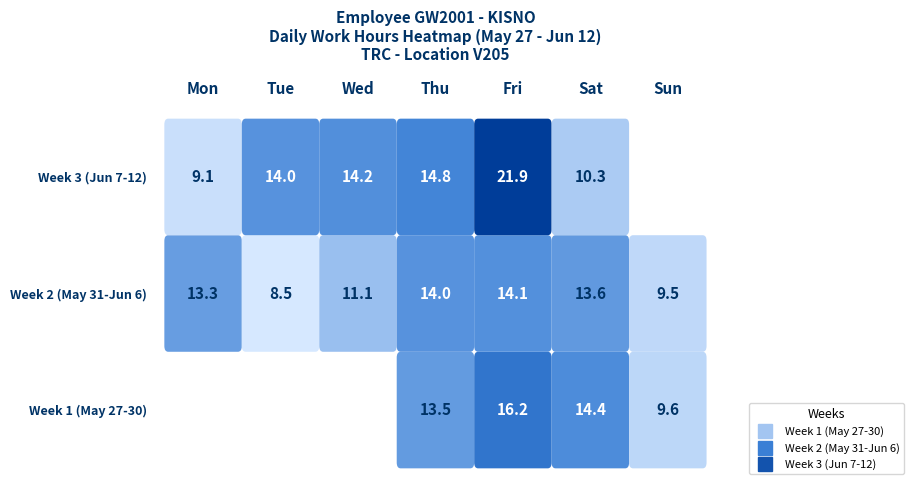

What is the ratio of the value at 1-Tue to the value at 12-Sat?

0.8